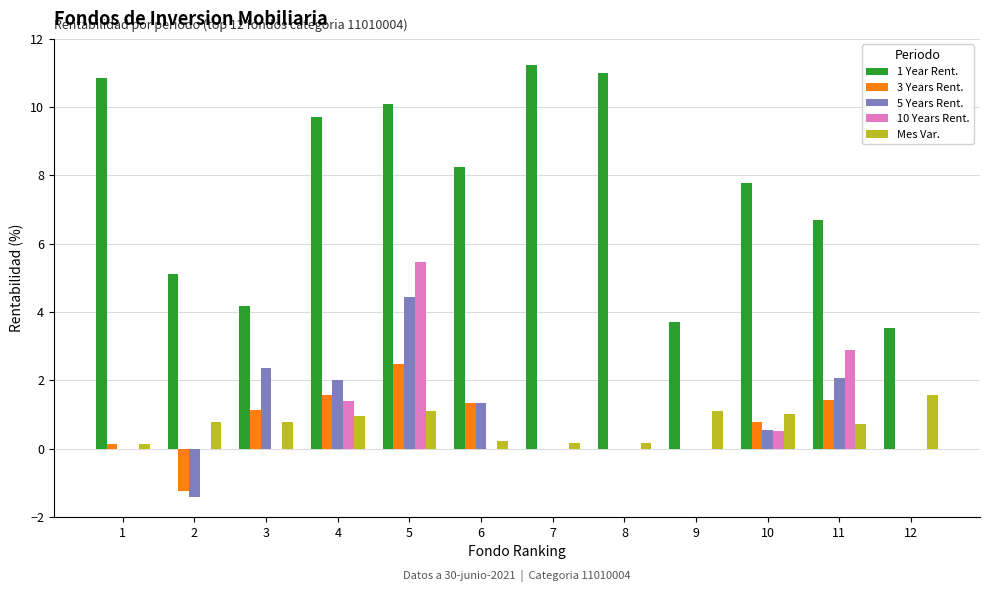

What is the sum of all 3 Years Rent. values?

7.6